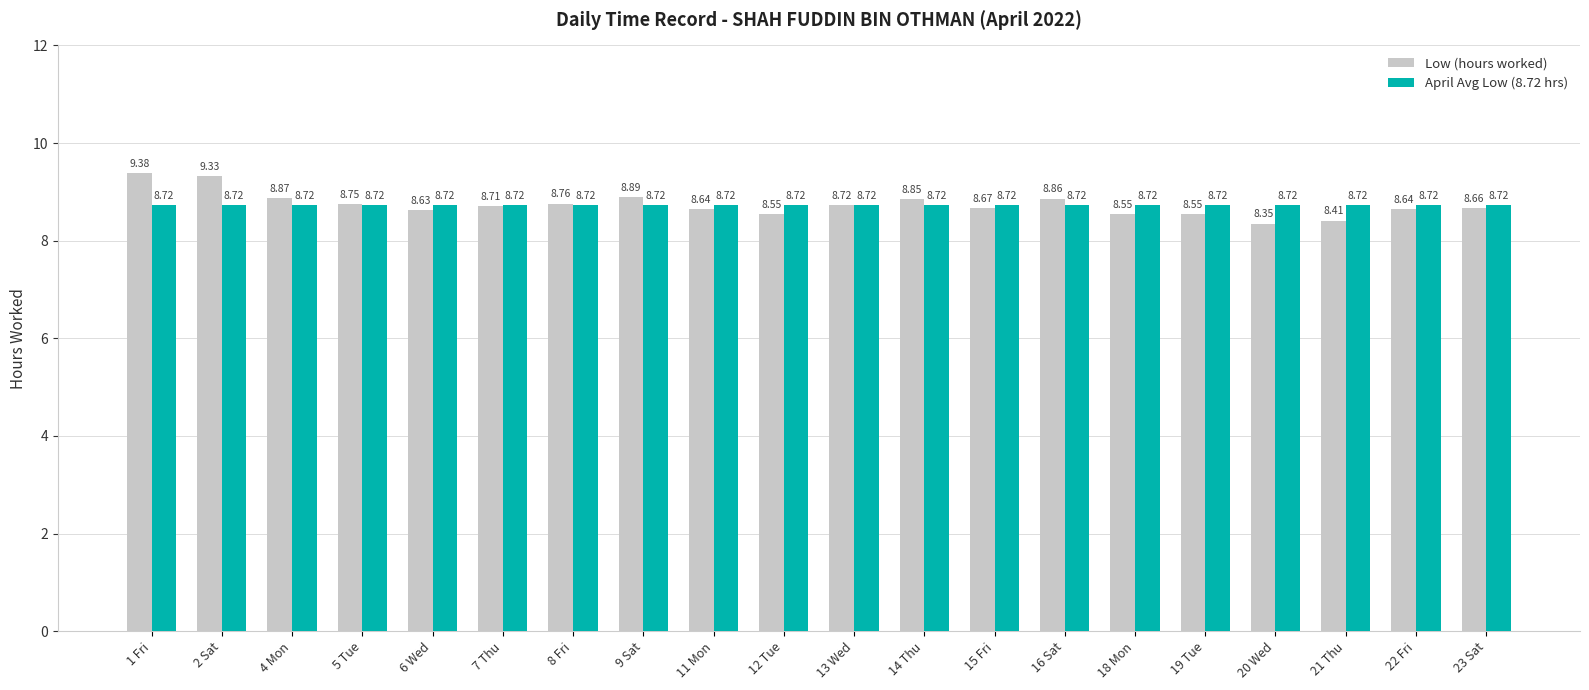

Which series has the largest range (max minus min)?

Low (hours worked)